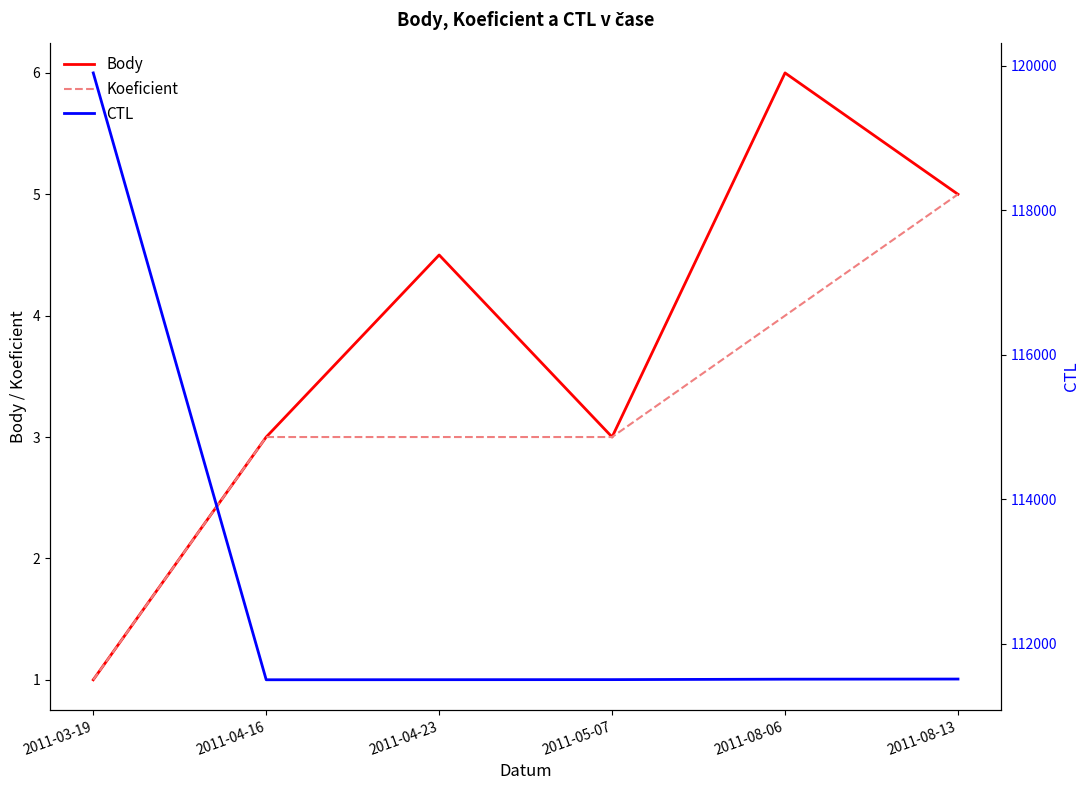

Which series has the largest range (max minus min)?

CTL